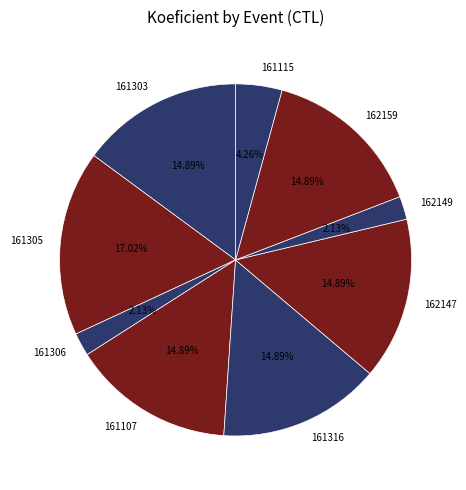

Which has a higher value, 162159 or 161305?

161305